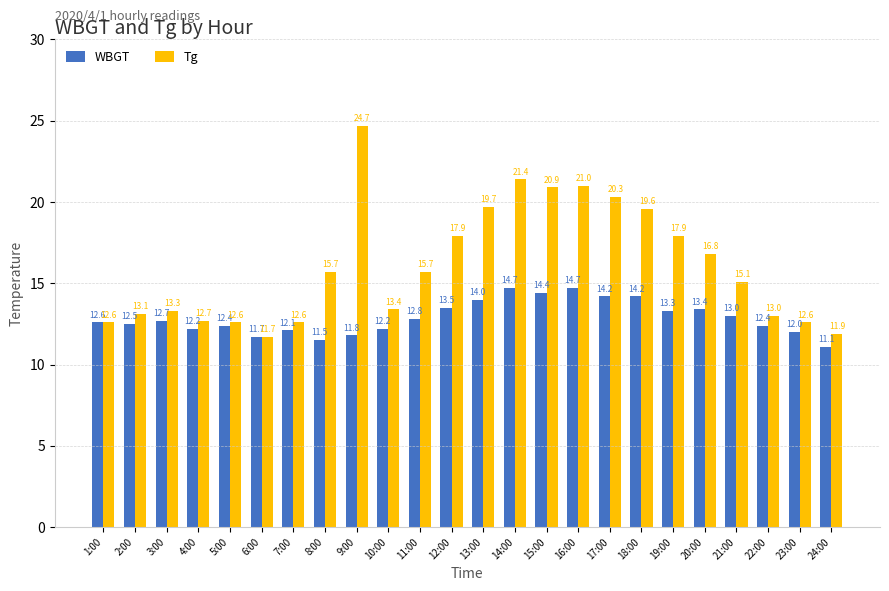

What position from the right is 1:00?

24